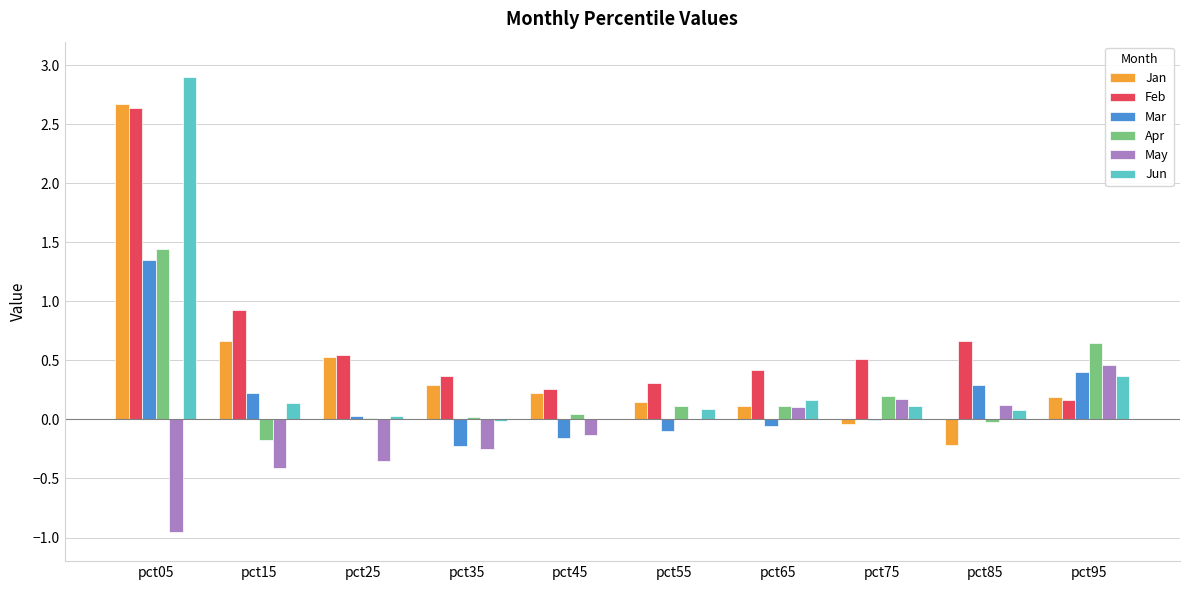

Which label corresponds to the largest value in the chart?

pct05